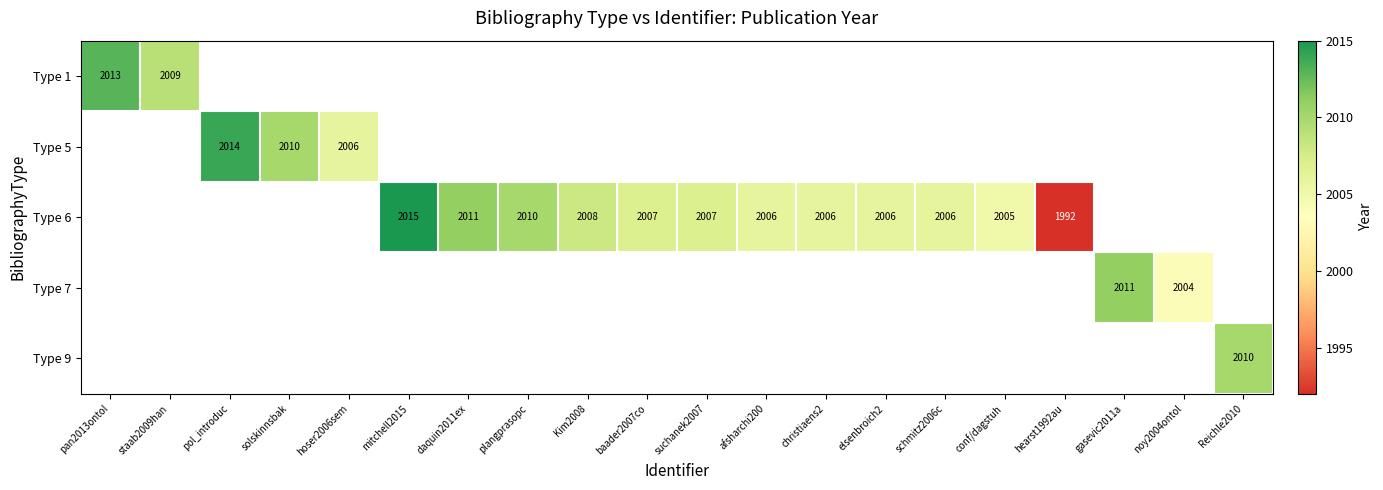

The value of Type 9 at Reichle2010 is 586. True or false?

False